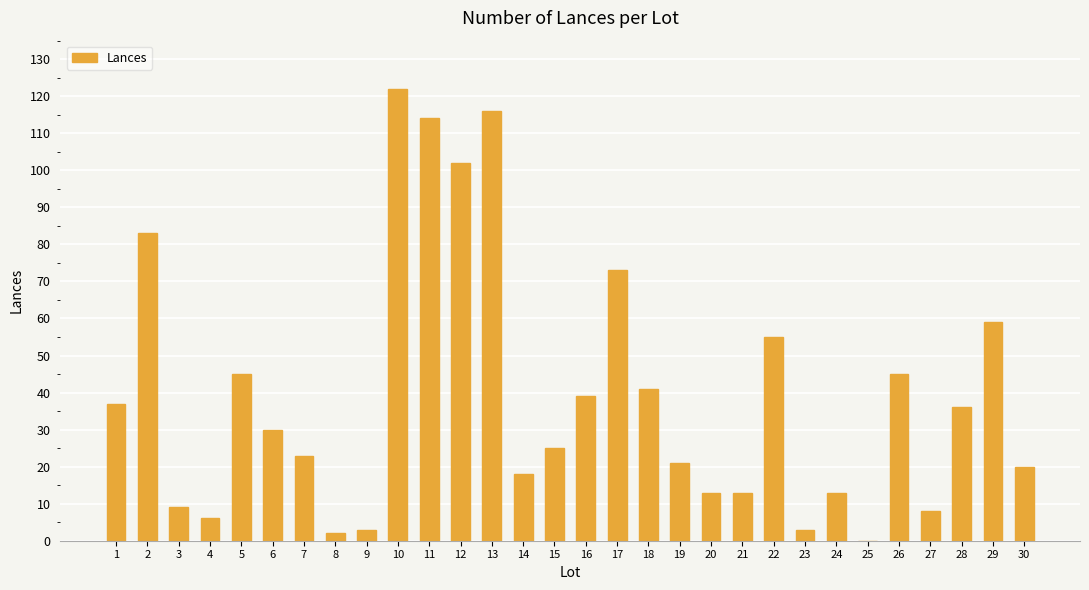

Where does the data first go above 30?

1